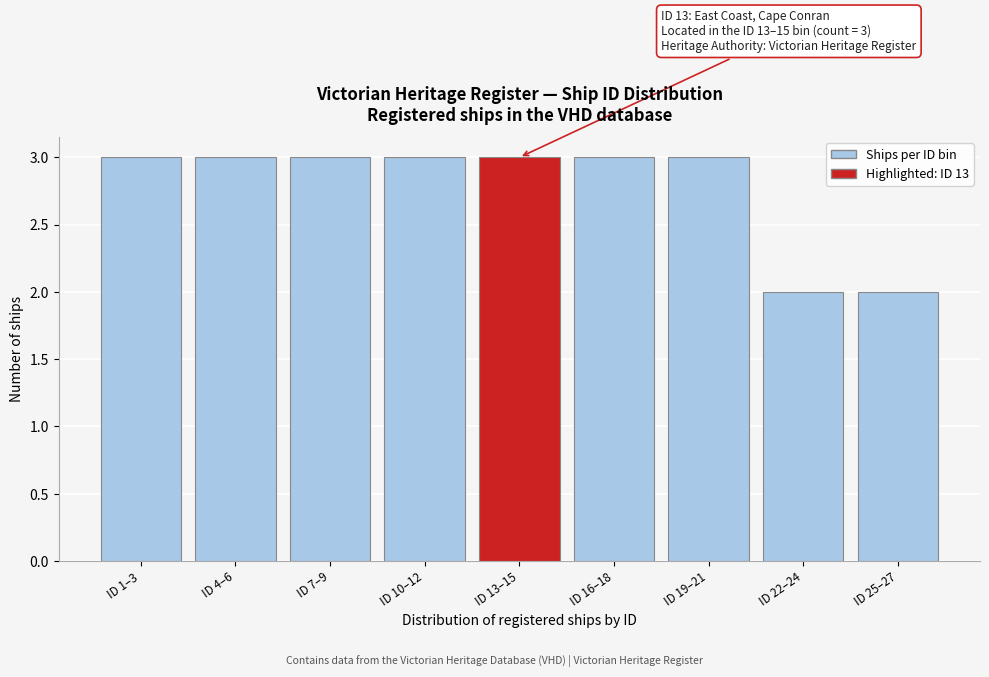

Reading left to right, list all the values displayed in this chart.

3	3	3	3	3	3	3	2	2